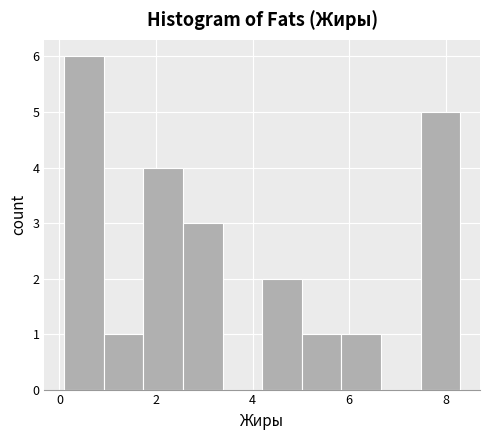

Over which range of the x-axis is the bar tallest?

0.10 to 0.92